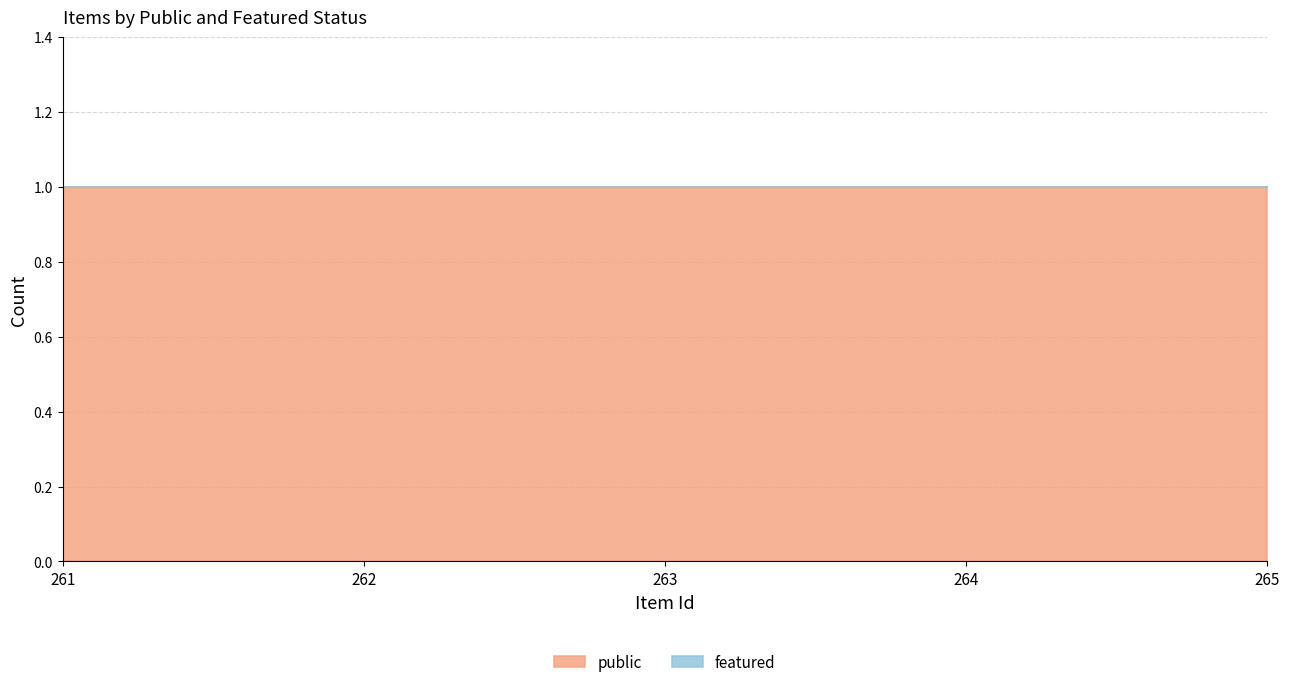

True or false: public has more than 1 points higher than both neighbors.

False